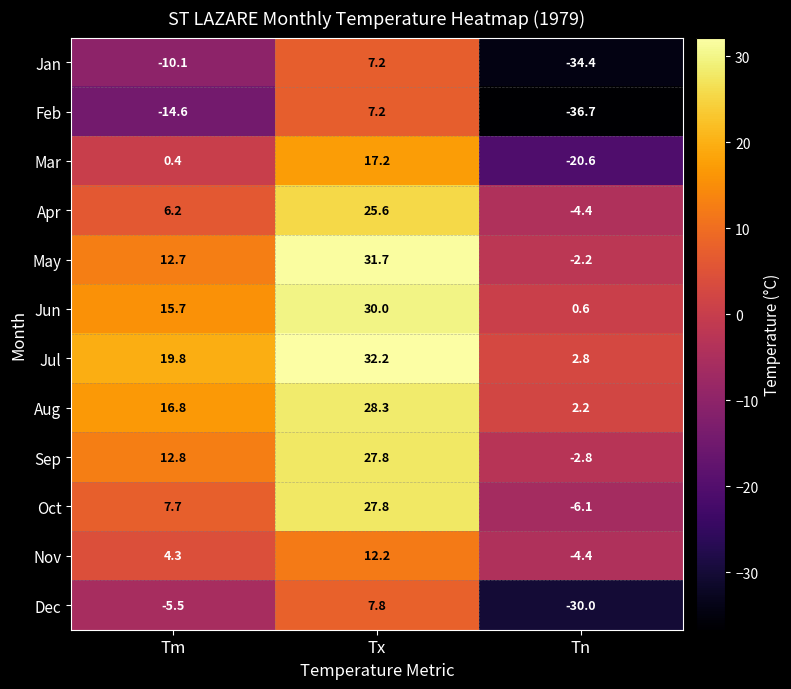

Which series changed the most between Tm and Tn?

Dec